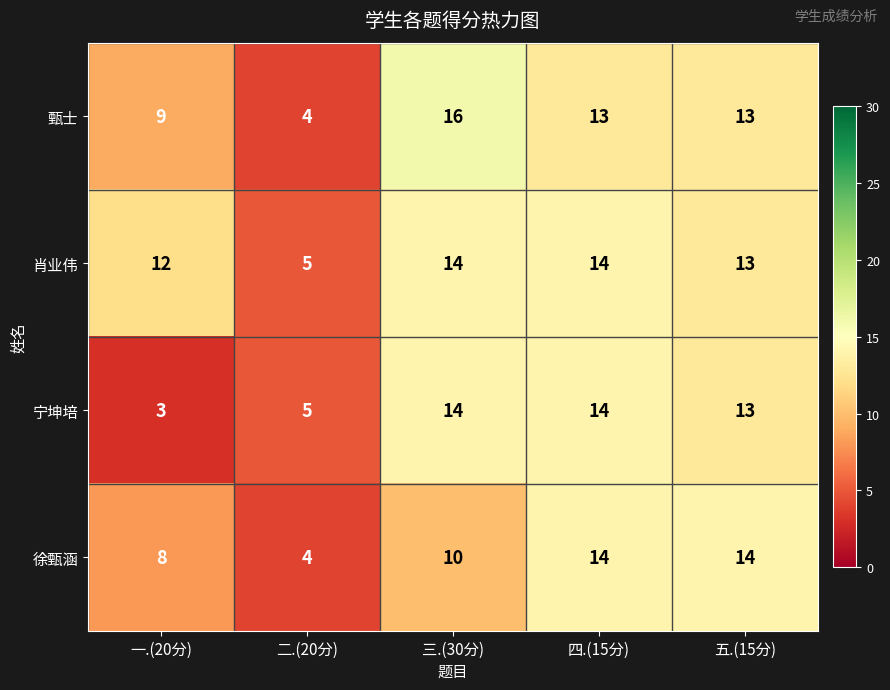

What is the difference between the maximum and second lowest values in the 徐甄涵 series?

6